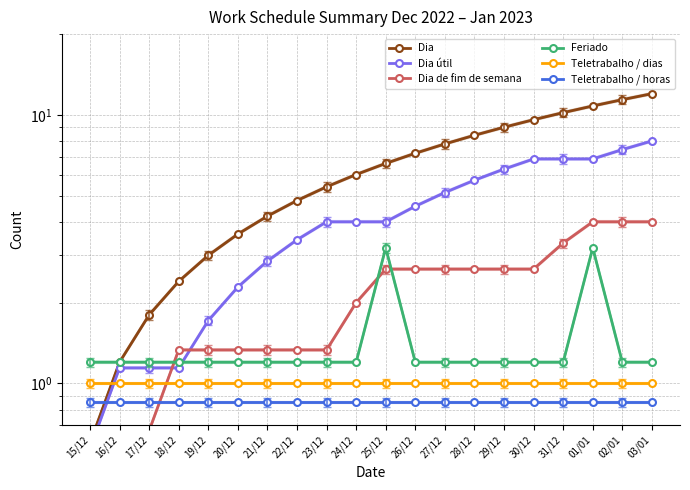

At 31/12, list the series in order from largest to smallest.

Dia, Dia útil, Dia de fim de semana, Feriado, Teletrabalho / dias, Teletrabalho / horas